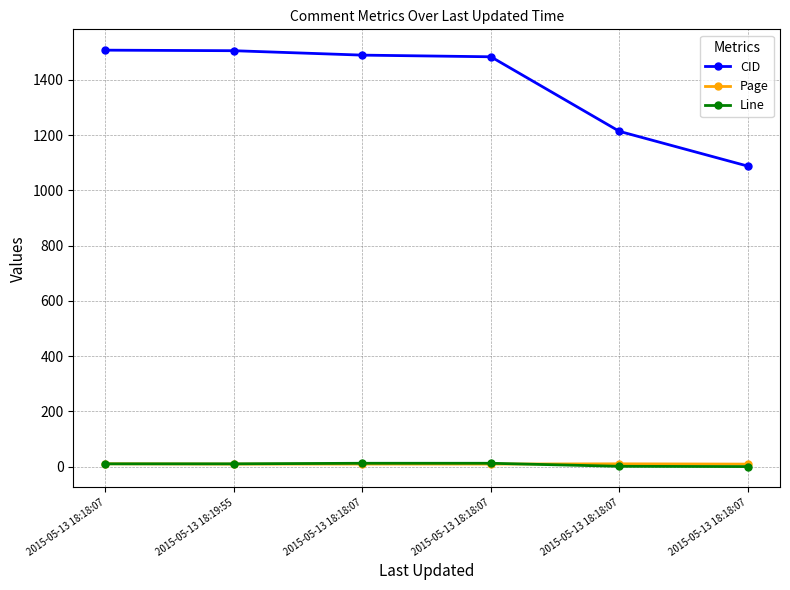

How many lines are shown in the chart?

3